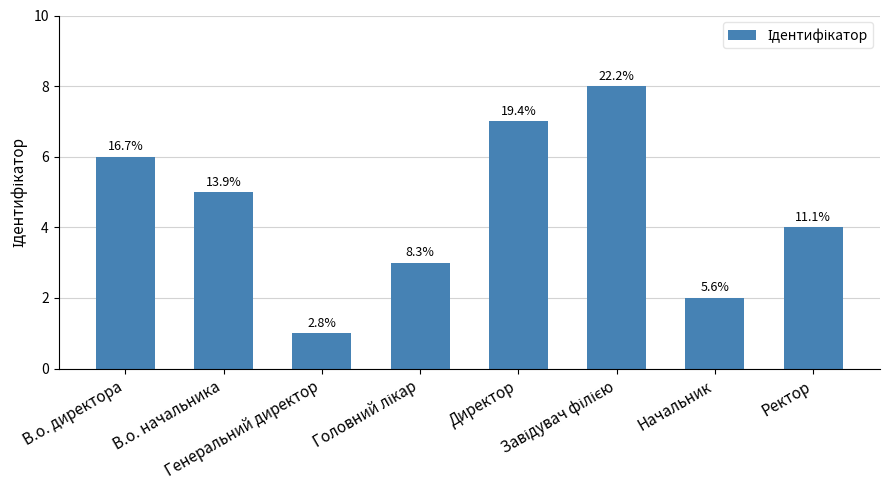

Where does the data first go above 5?

В.о. директора